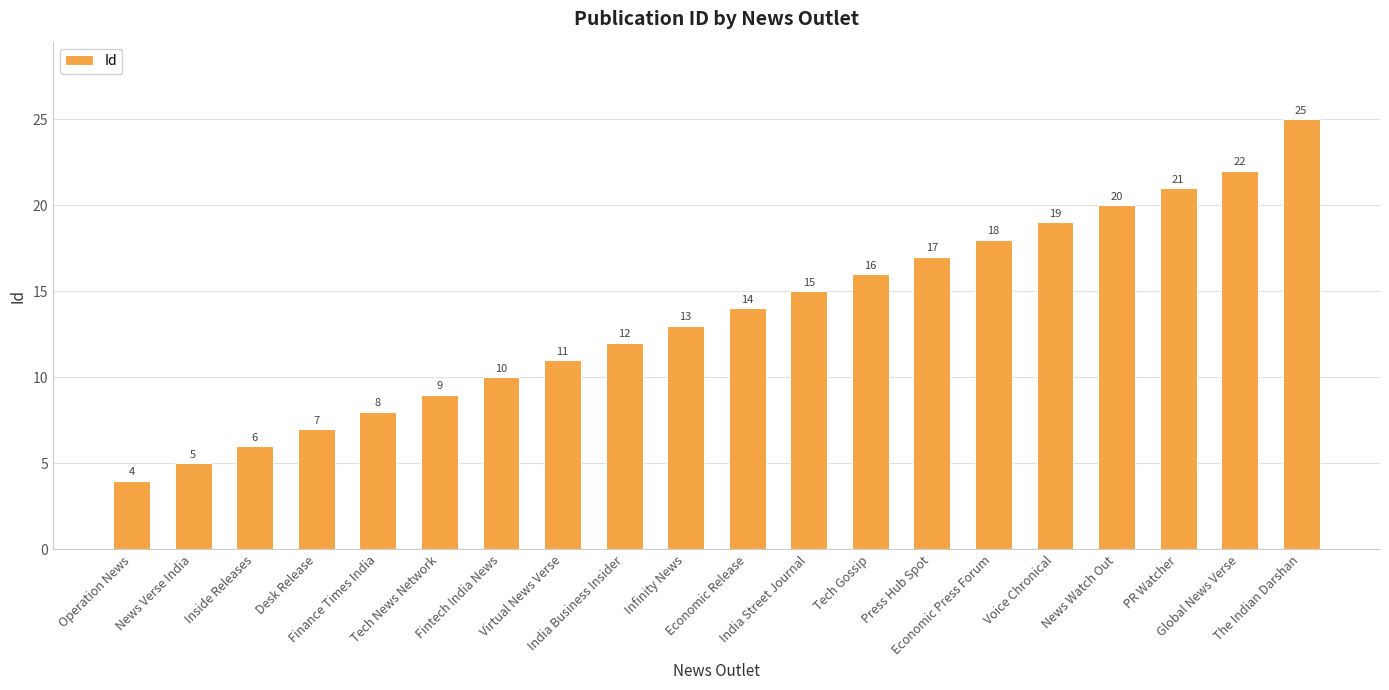

Which label corresponds to the smallest value in the chart?

Operation News